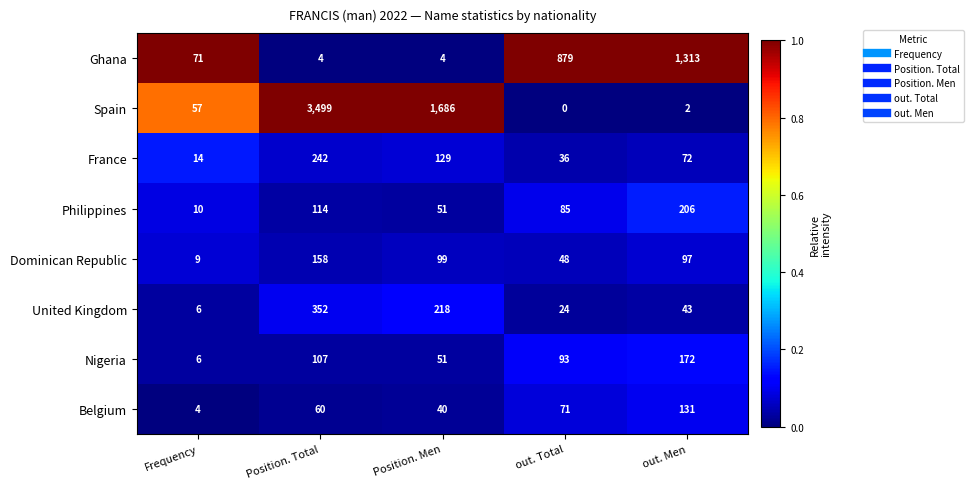

What is the spread (max minus min) of values at Position. Total?

3495